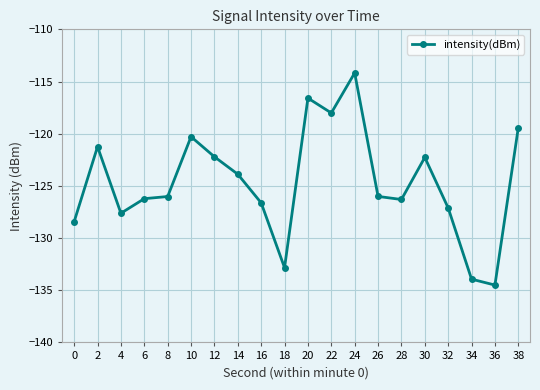

At which category does the data reach its first local peak?

2